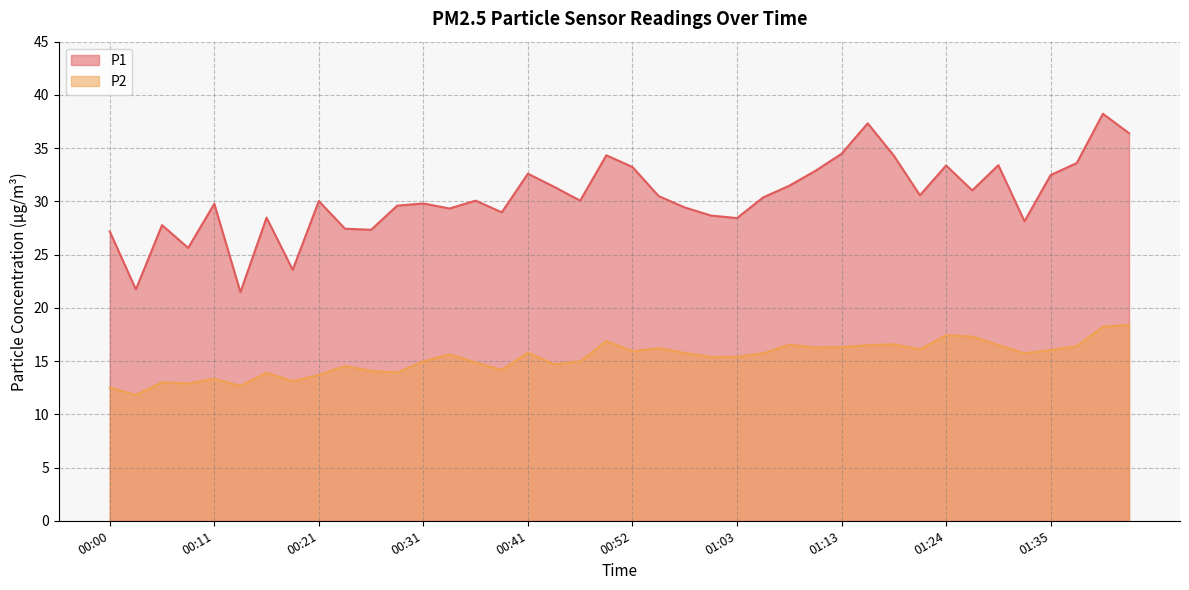

Rank the series at 01:03 from highest to lowest value.

P1, P2